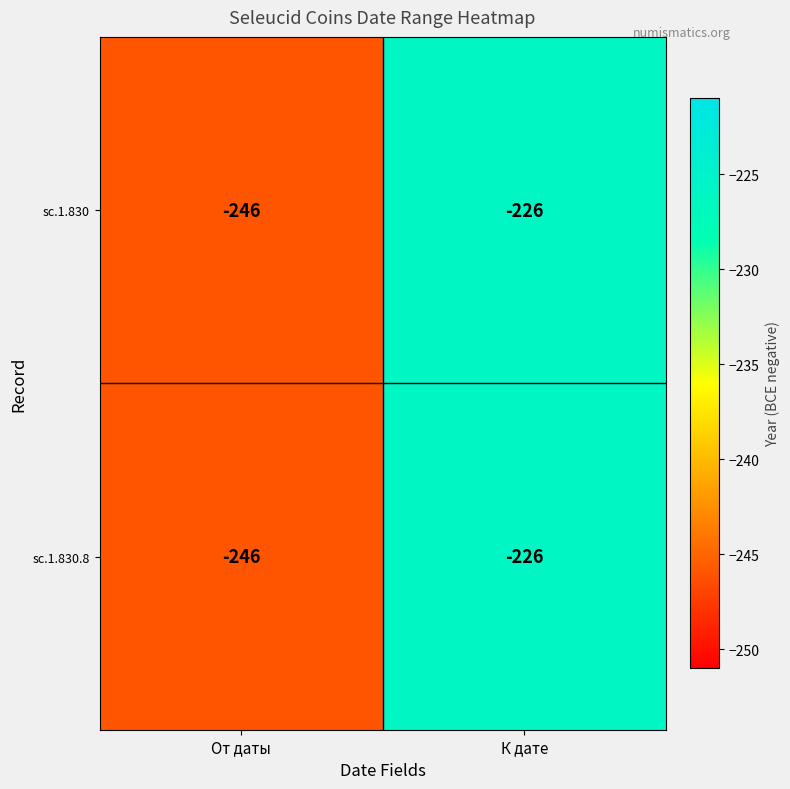

True or false: sc.1.830 has a value of -246 at От даты.

True